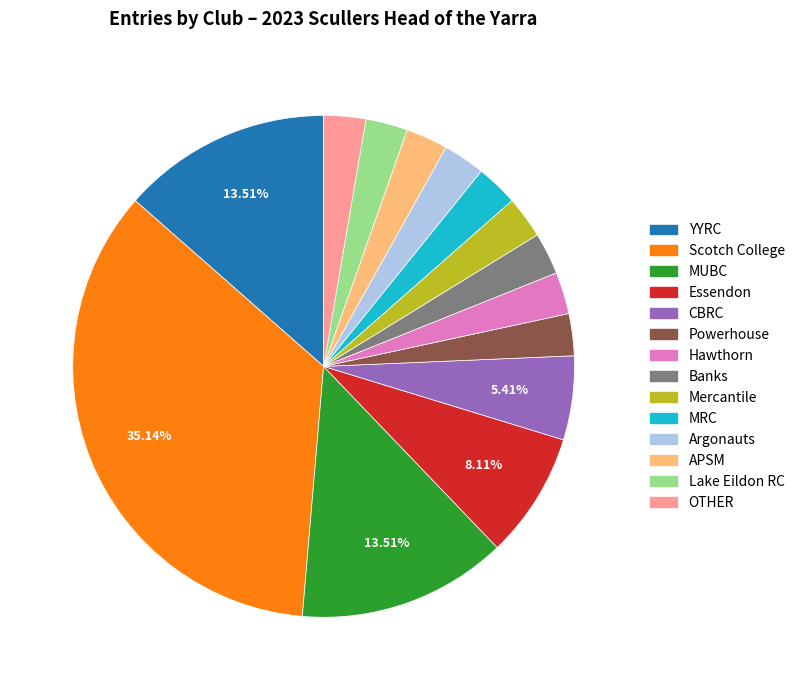

To the nearest percent, what portion does CBRC represent?

5%